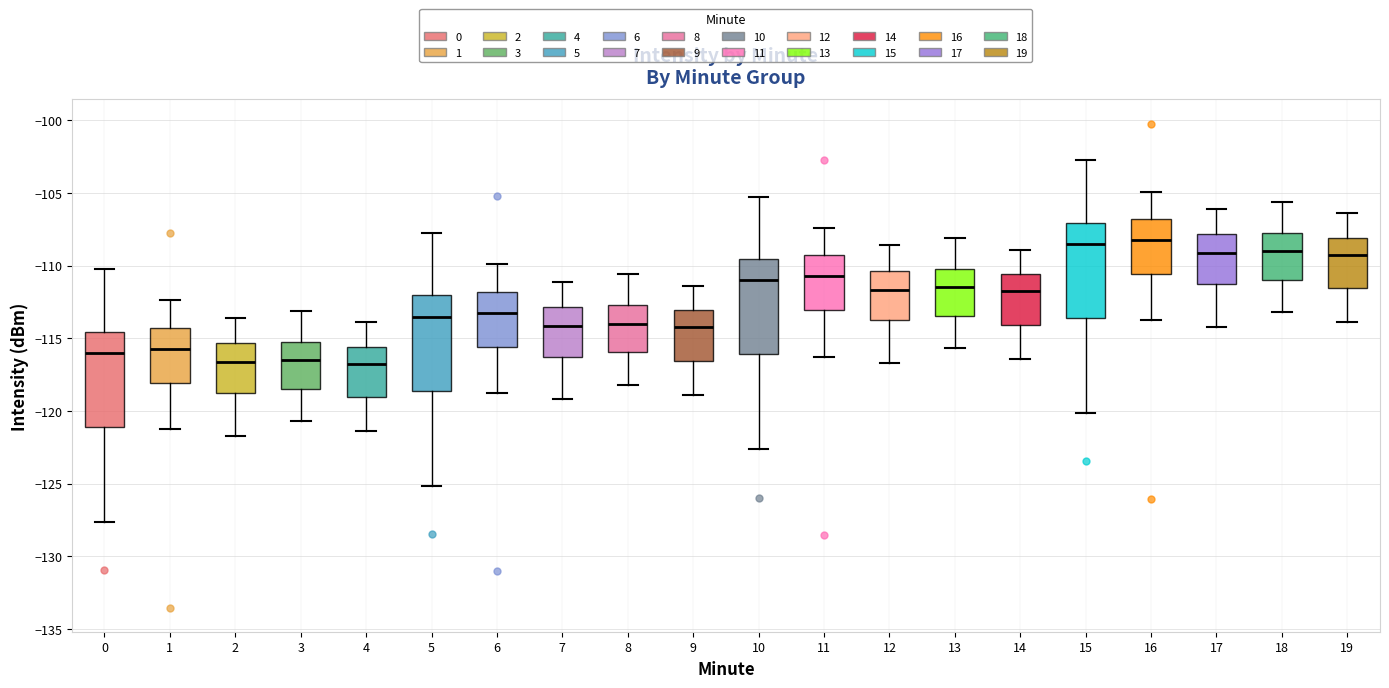

Reading left to right, transcribe this box plot: for each box, give where its median line is, the range the box spans, and where its two whiskers end, as read against the y-axis. The values are not printed on the chart, so give them approximately, as read against the axis.

0: median -116.0, box -121.0 to -114.5, whiskers -127.5 to -110.5
1: median -115.5, box -118.0 to -114.5, whiskers -121.5 to -112.5
2: median -116.5, box -119.0 to -115.5, whiskers -121.5 to -113.5
3: median -116.5, box -118.5 to -115.0, whiskers -120.5 to -113.0
4: median -116.5, box -119.0 to -115.5, whiskers -121.5 to -114.0
5: median -113.5, box -118.5 to -112.0, whiskers -125.0 to -108.0
6: median -113.0, box -115.5 to -112.0, whiskers -119.0 to -110.0
7: median -114.0, box -116.5 to -113.0, whiskers -119.0 to -111.0
8: median -114.0, box -116.0 to -112.5, whiskers -118.0 to -110.5
9: median -114.0, box -116.5 to -113.0, whiskers -119.0 to -111.5
10: median -111.0, box -116.0 to -109.5, whiskers -122.5 to -105.5
11: median -110.5, box -113.0 to -109.5, whiskers -116.5 to -107.5
12: median -111.5, box -114.0 to -110.5, whiskers -116.5 to -108.5
13: median -111.5, box -113.5 to -110.0, whiskers -115.5 to -108.0
14: median -111.5, box -114.0 to -110.5, whiskers -116.5 to -109.0
15: median -108.5, box -113.5 to -107.0, whiskers -120.0 to -103.0
16: median -108.0, box -110.5 to -107.0, whiskers -114.0 to -105.0
17: median -109.0, box -111.5 to -108.0, whiskers -114.0 to -106.0
18: median -109.0, box -111.0 to -107.5, whiskers -113.0 to -105.5
19: median -109.0, box -111.5 to -108.0, whiskers -114.0 to -106.5